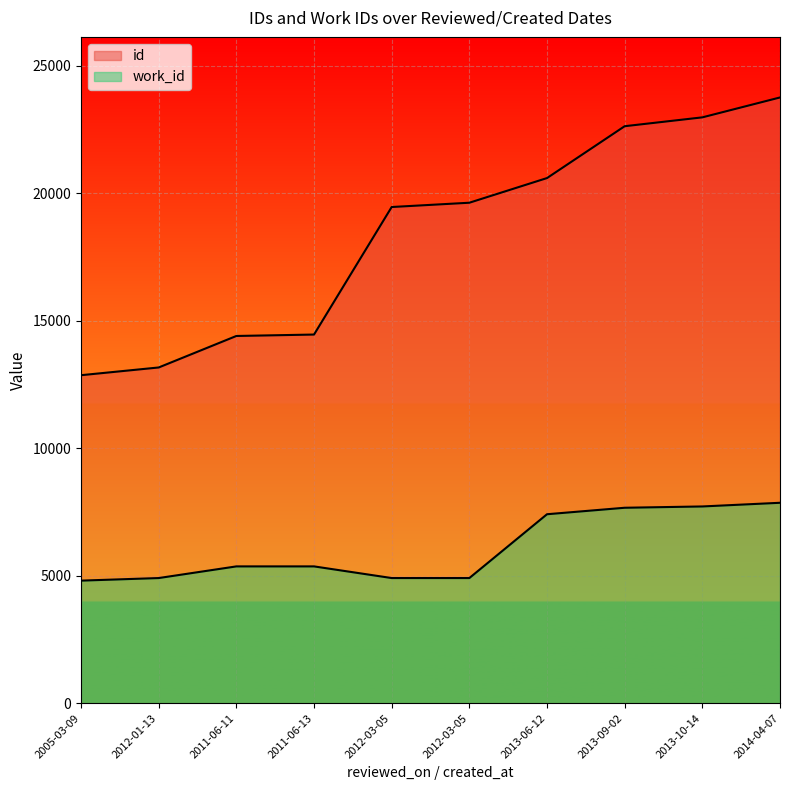

True or false: id and work_id cross at least once.

False